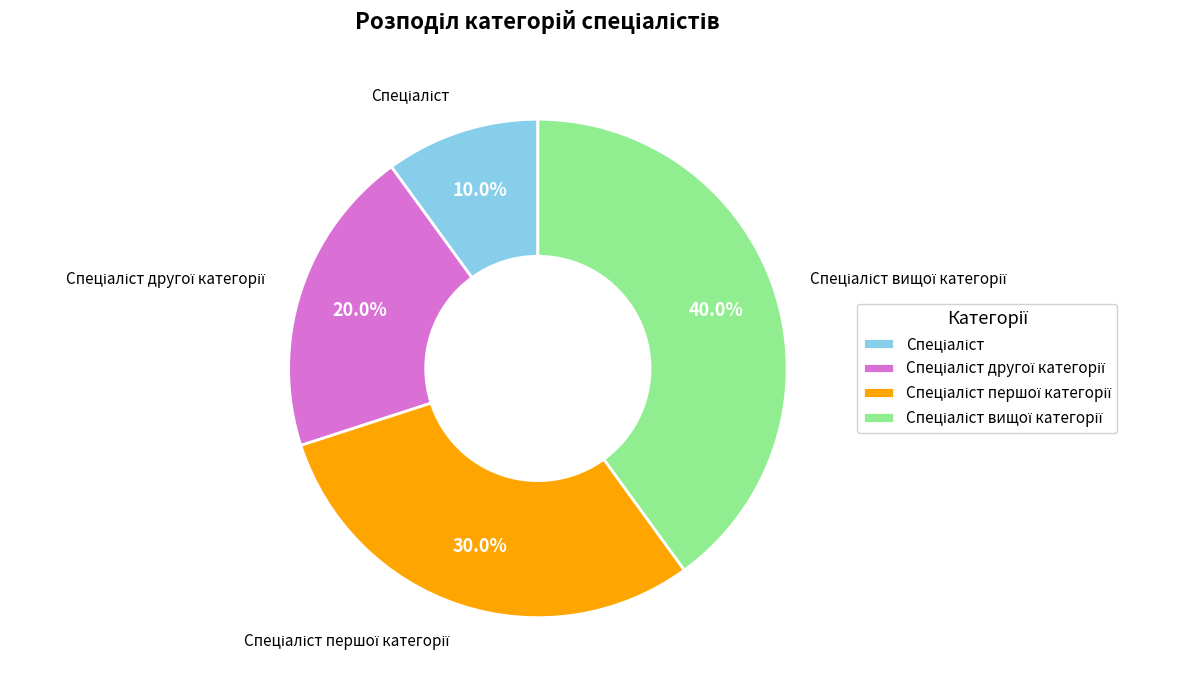

Does any single category account for the majority?

No